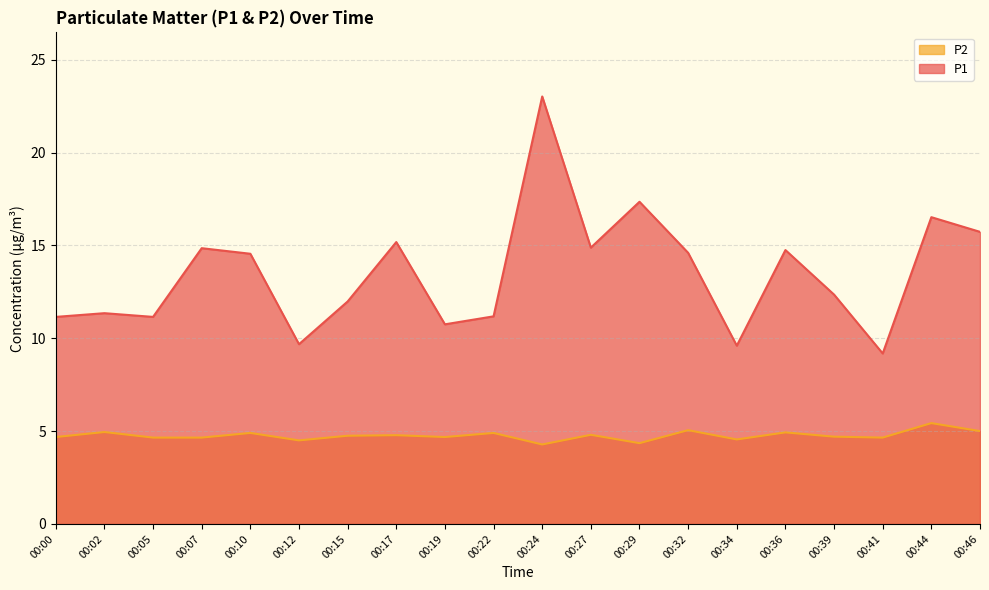

Is it true that P2 equals 4.7 at 00:41?

True